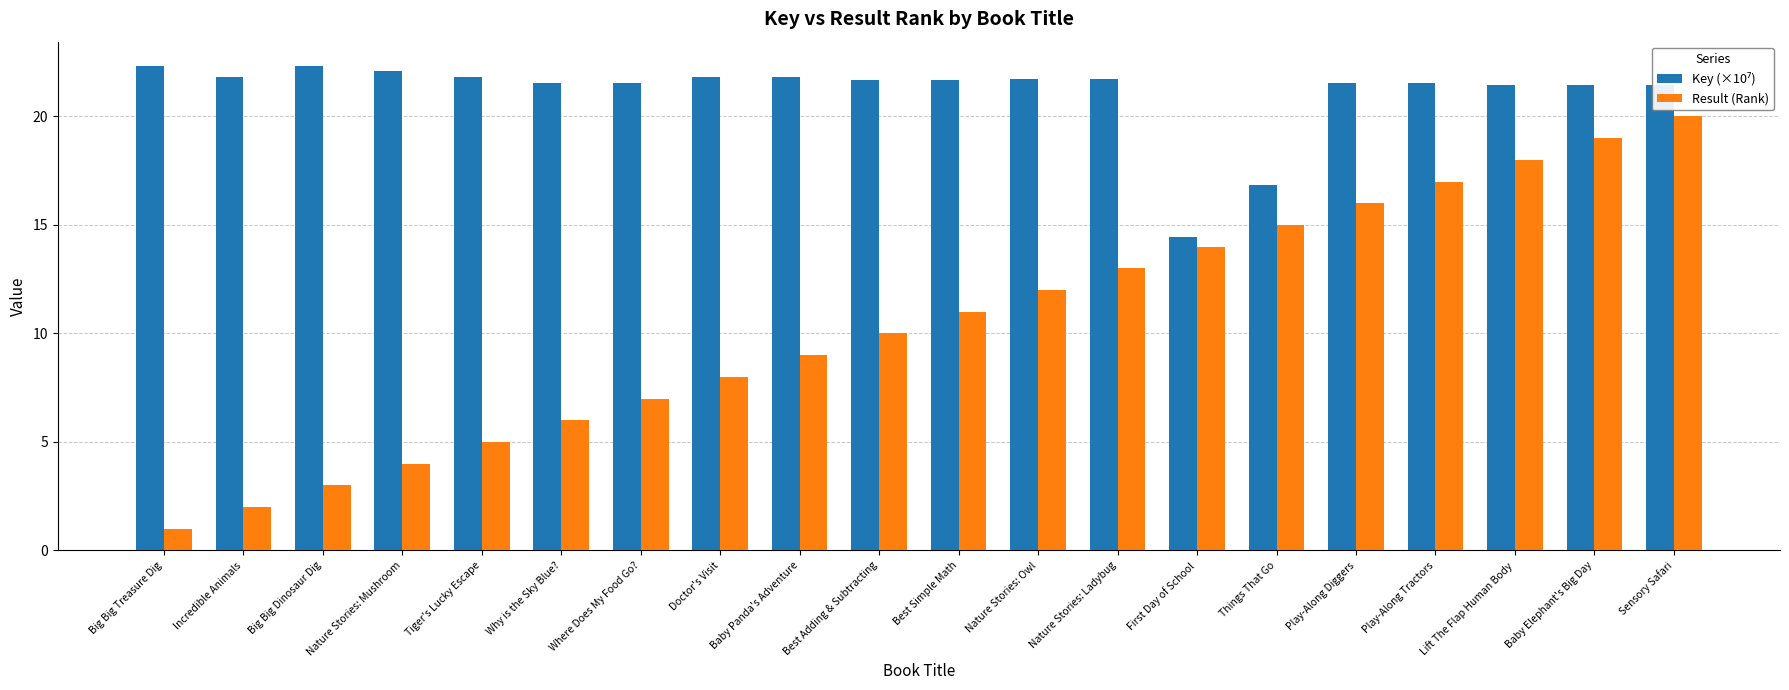

The Result (Rank) series shows 3.7 at Doctor's Visit. True or false?

False